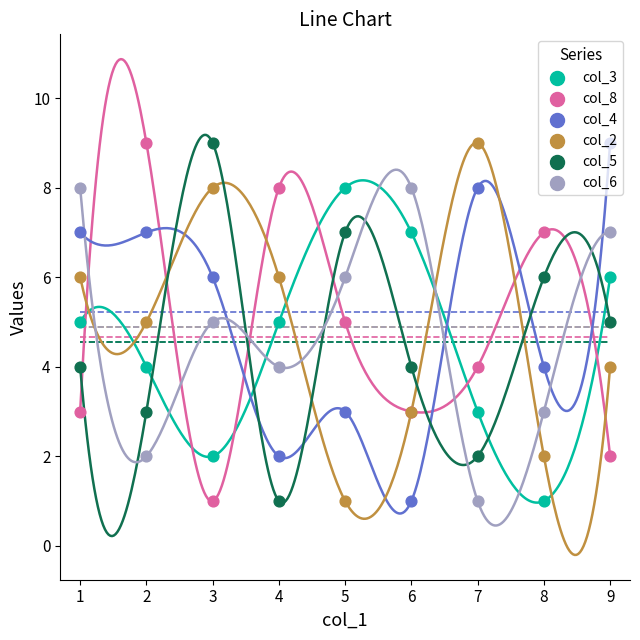

Which series has the largest total across all categories?

col_4